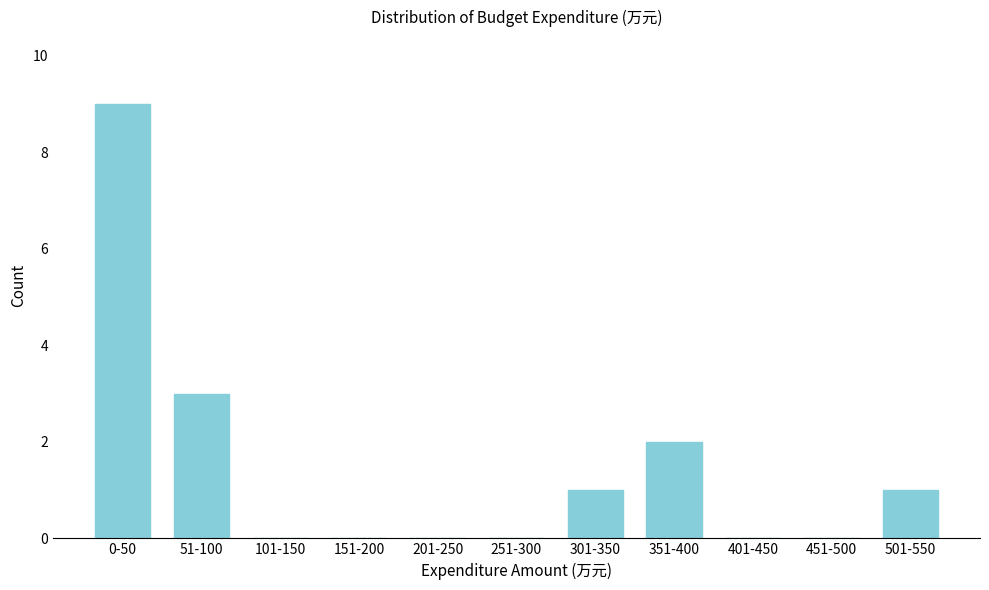

Reading right to left, extract all data points from this chart.

501-550=1	451-500=0	401-450=0	351-400=2	301-350=1	251-300=0	201-250=0	151-200=0	101-150=0	51-100=3	0-50=9